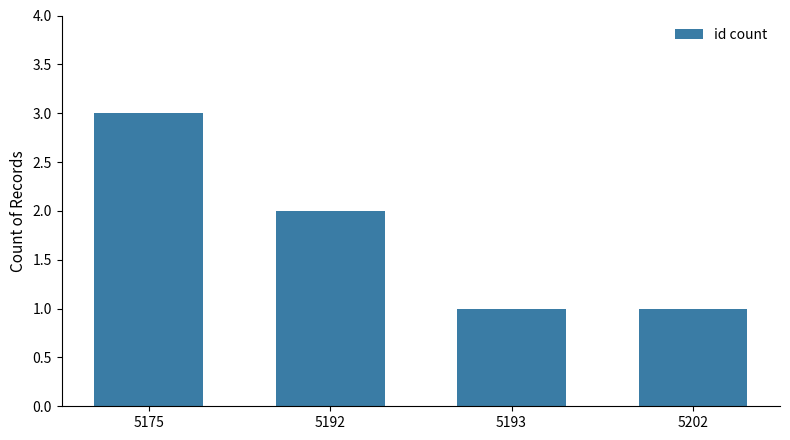

How many bars are there in total?

4